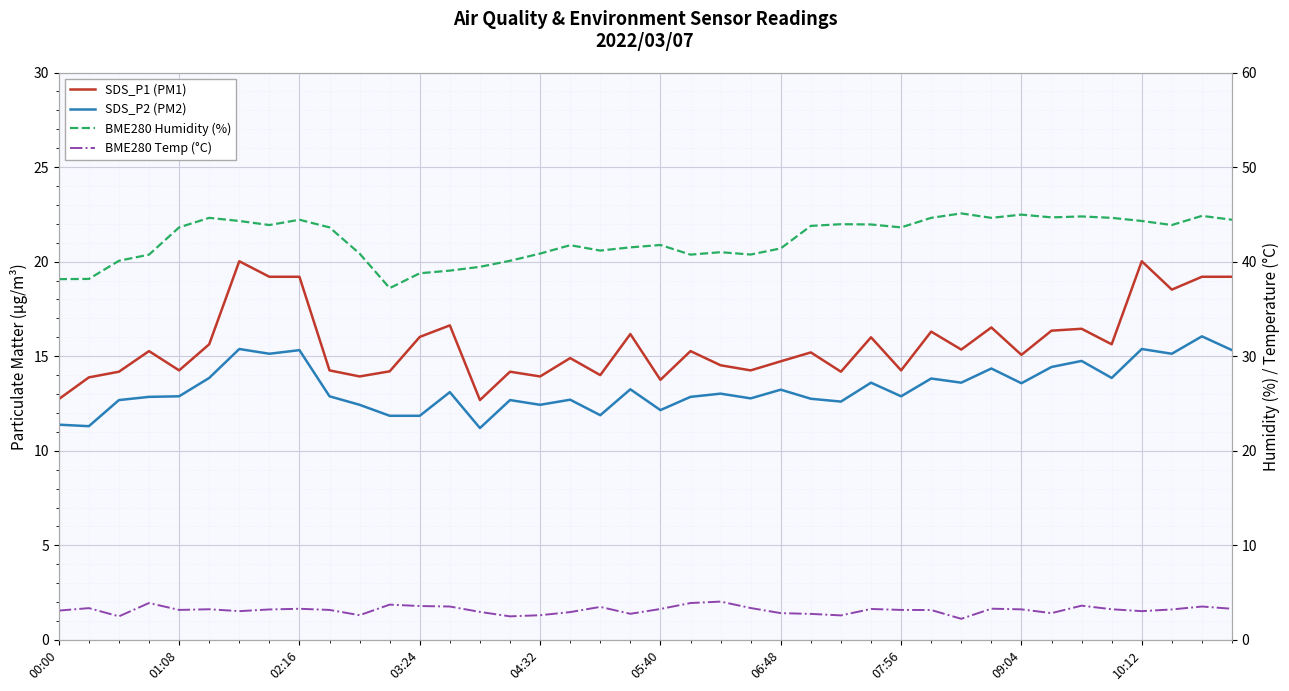

What is the lowest value of the SDS_P1 (PM1) series?

12.7